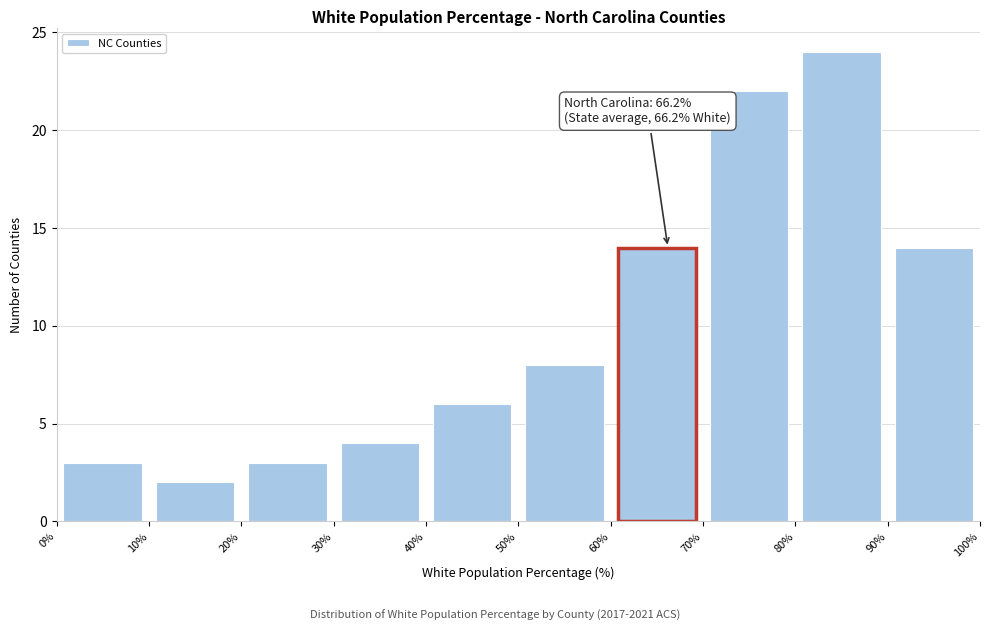

Over which range of the x-axis is the bar tallest?

80% to 90%